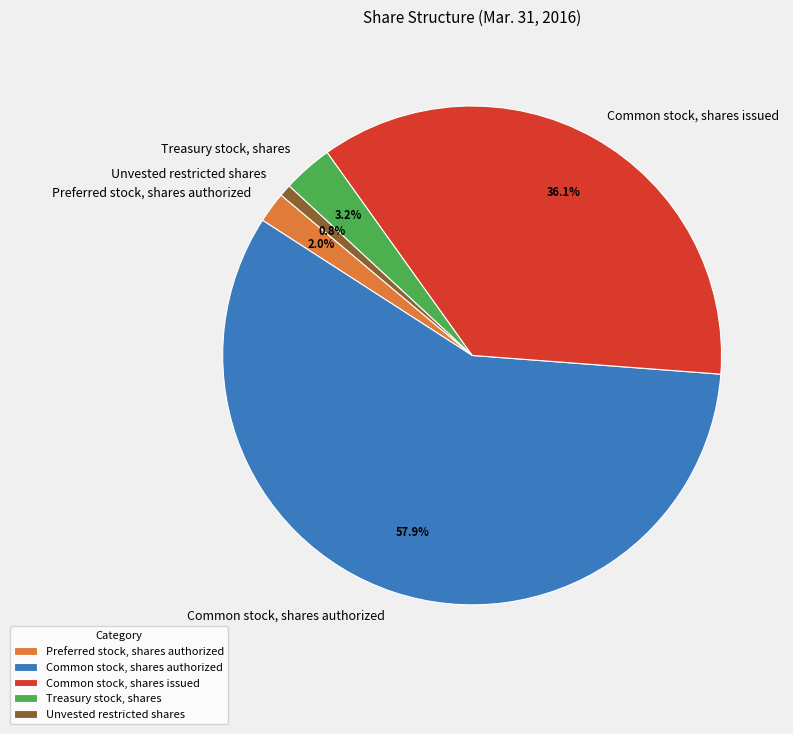

What is the ratio of the value at Preferred stock, shares authorized to the value at Treasury stock, shares?

0.6